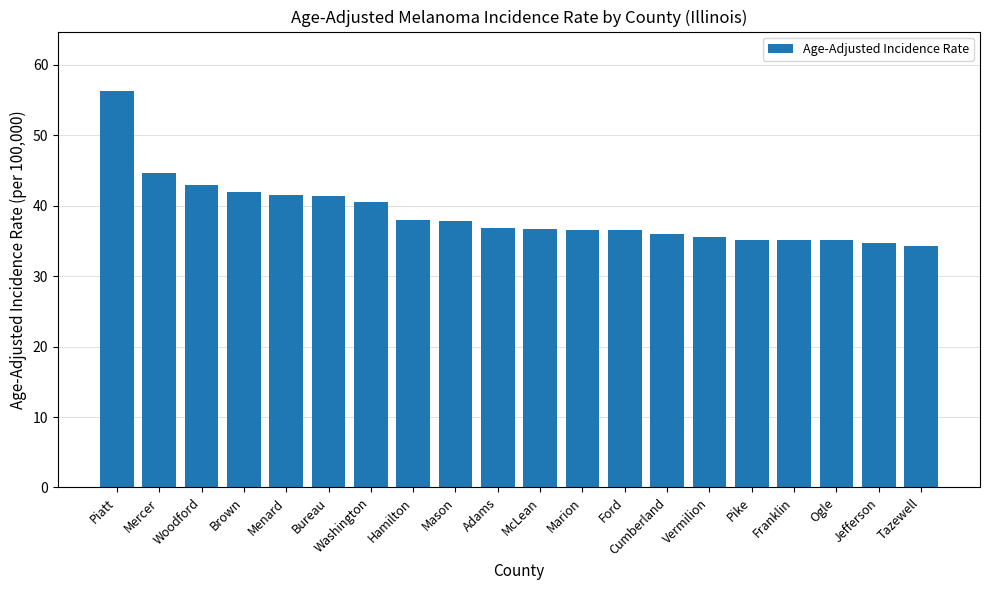

True or false: the data shows 25.7 at McLean.

False